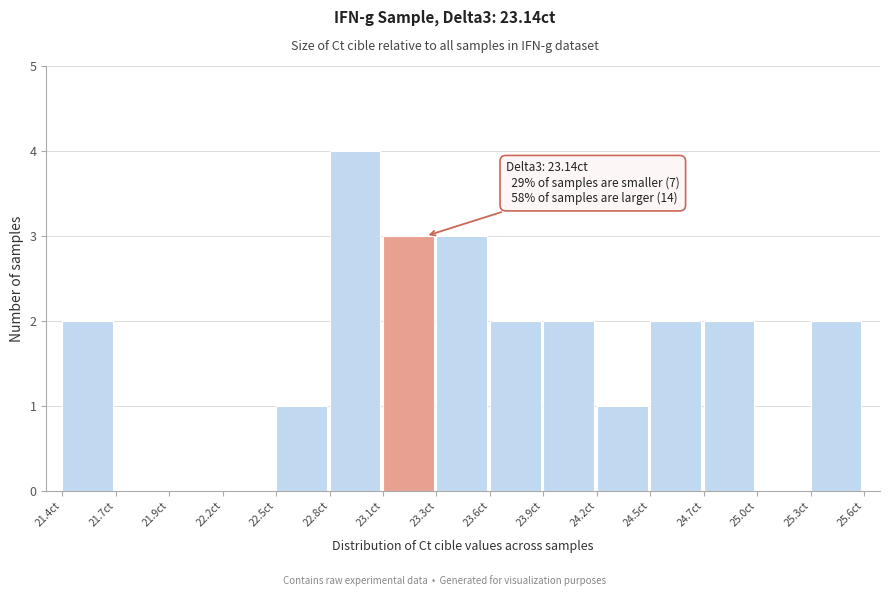

Reading left to right, transcribe all the data shown in this chart.

21.4ct=2	21.7ct=0	21.9ct=0	22.2ct=0	22.5ct=1	22.8ct=4	23.1ct=3	23.3ct=3	23.6ct=2	23.9ct=2	24.2ct=1	24.5ct=2	24.7ct=2	25.0ct=0	25.3ct=2